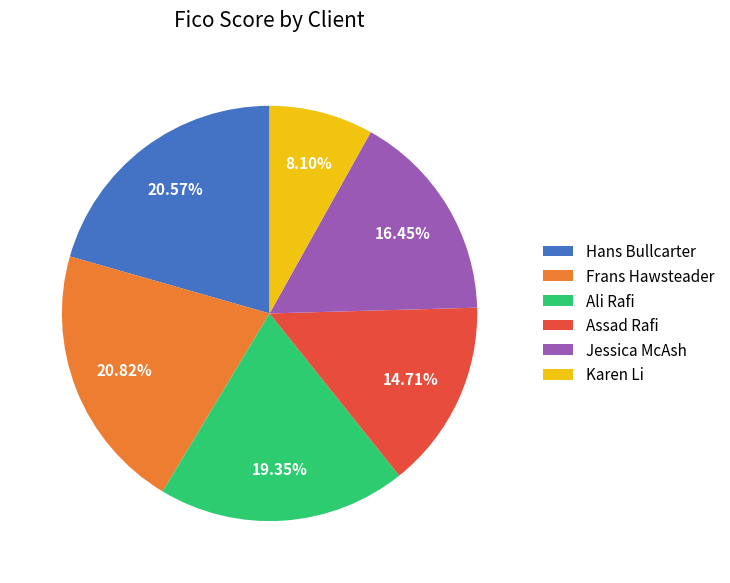

Which category has the smallest portion of the pie?

Karen Li